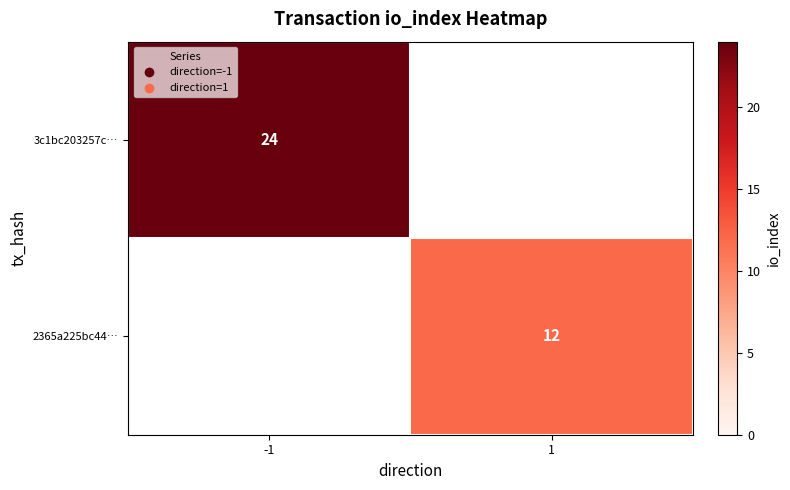

How many categories are shown in the chart?

2